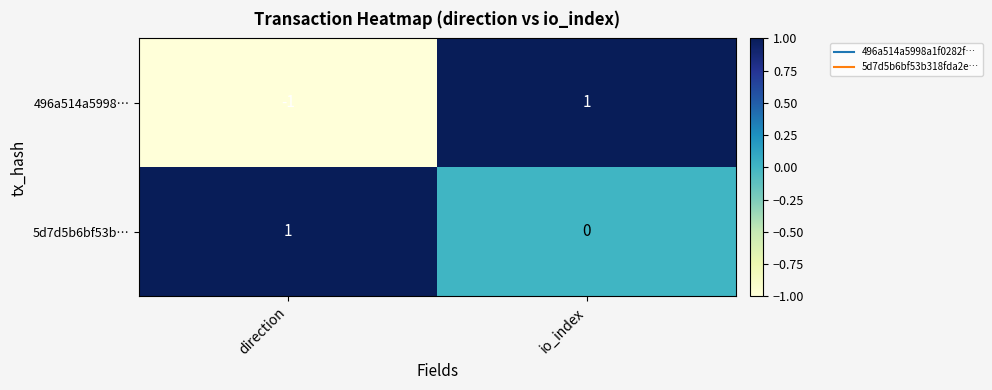

List the series in order of their overall mean, lowest first.

496a514a5998…, 5d7d5b6bf53b…